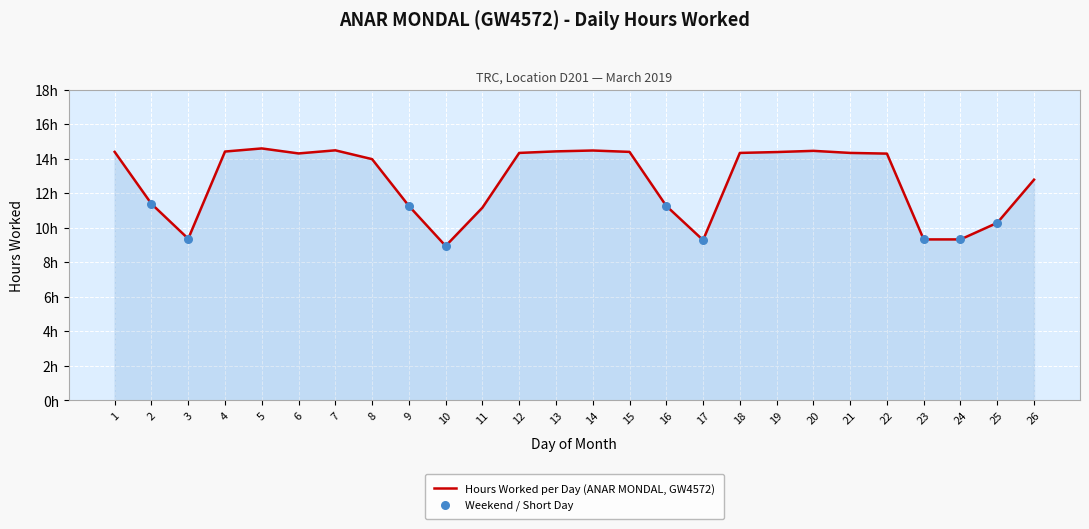

Between 25 and 20, which is larger?

20